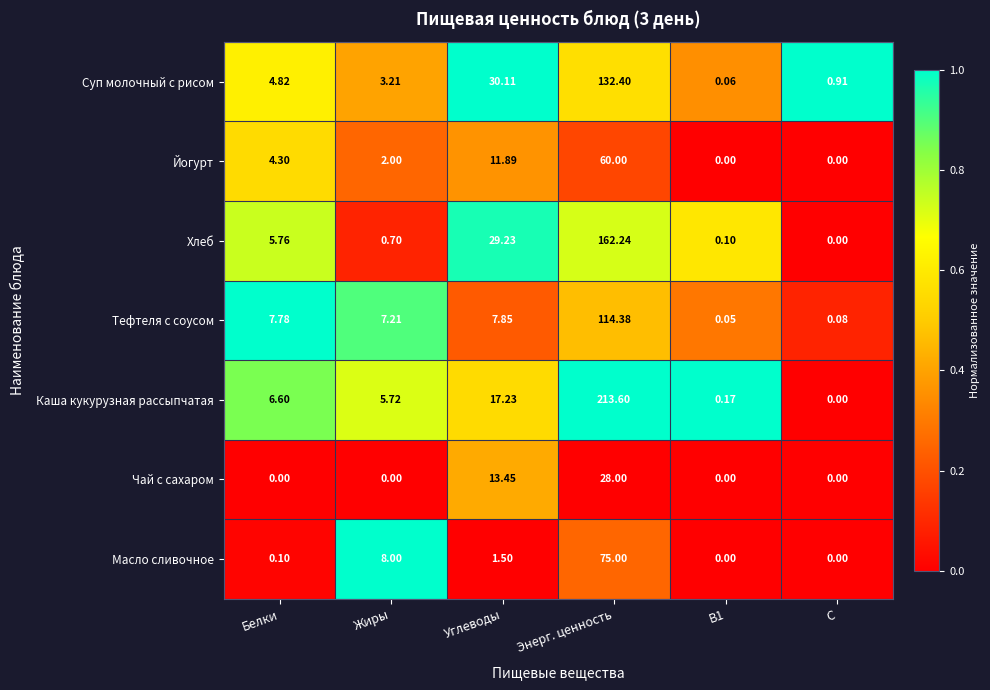

What is the total value across all series at С?

1.0